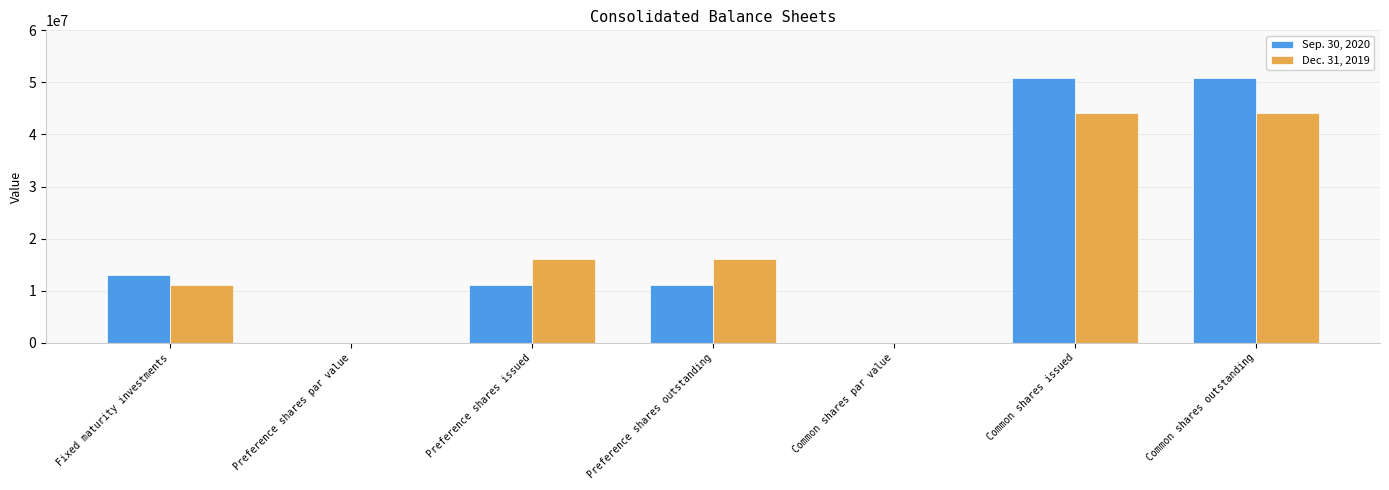

Reading left to right, transcribe all the data shown in this chart.

Sep. 30, 2020: Fixed maturity investments=13070757	Preference shares par value=1	Preference shares issued=11010000	Preference shares outstanding=11010000	Common shares par value=1	Common shares issued=50810043	Common shares outstanding=50810043
Dec. 31, 2019: Fixed maturity investments=11067414	Preference shares par value=1	Preference shares issued=16010000	Preference shares outstanding=16010000	Common shares par value=1	Common shares issued=44148116	Common shares outstanding=44148116